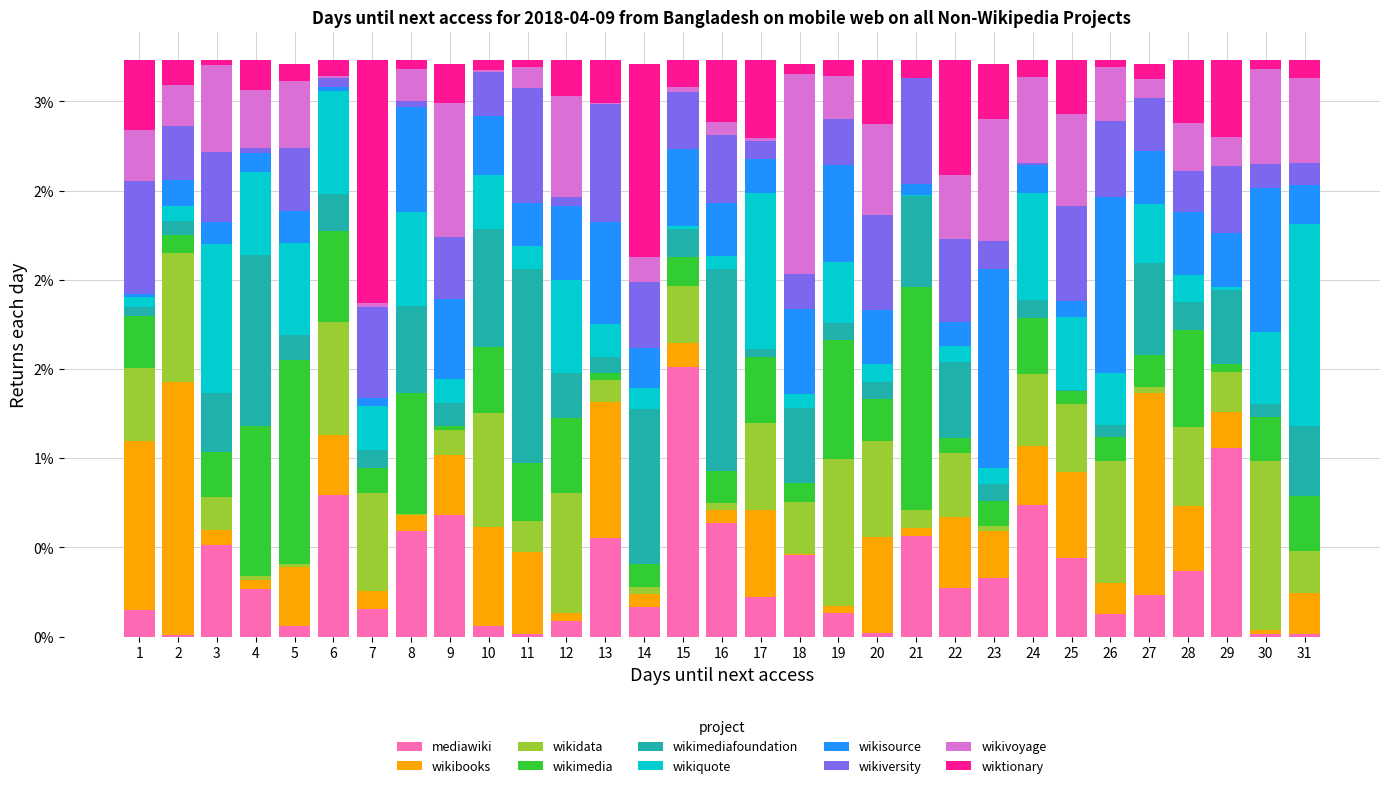

Are the bars horizontal?

No